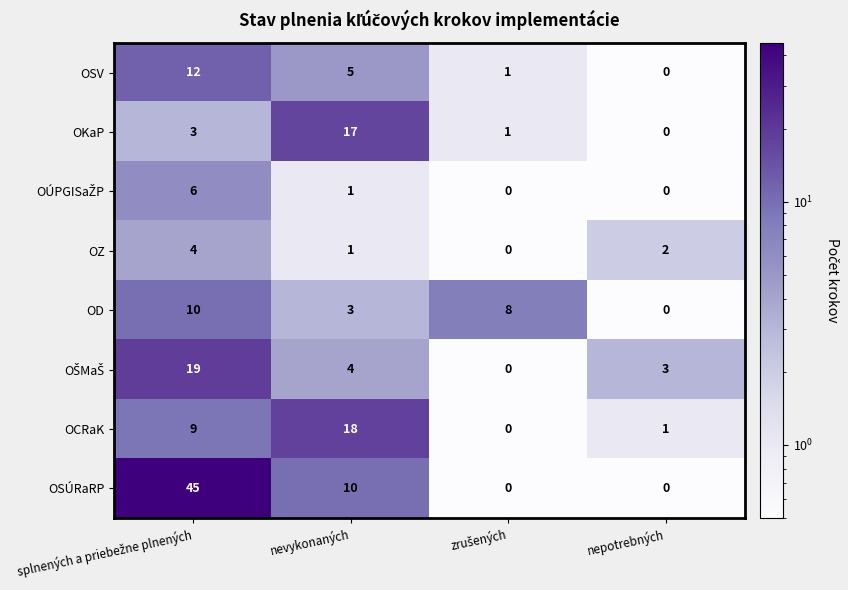

What is the greatest value displayed?

45